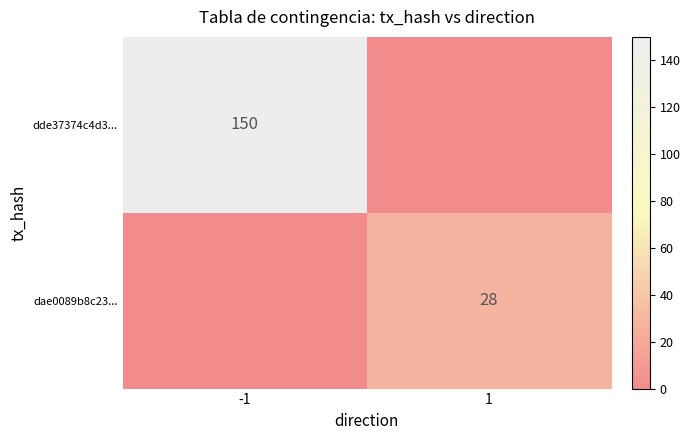

At -1, list the series in order from smallest to largest.

dae0089b8c23..., dde37374c4d3...